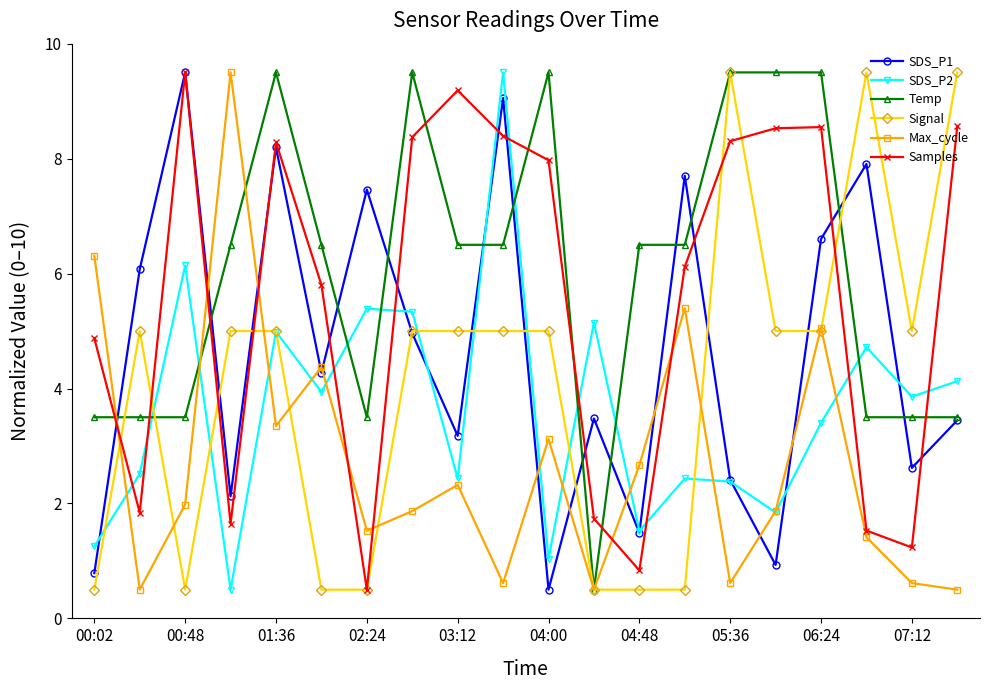

What is the greatest value displayed?

9.5